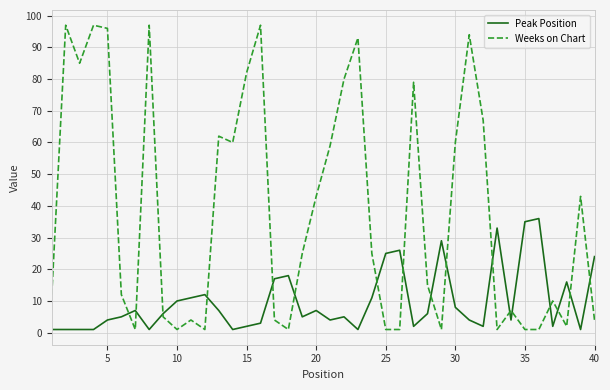

Rank the series by their average value, from lowest to highest.

Peak Position, Weeks on Chart